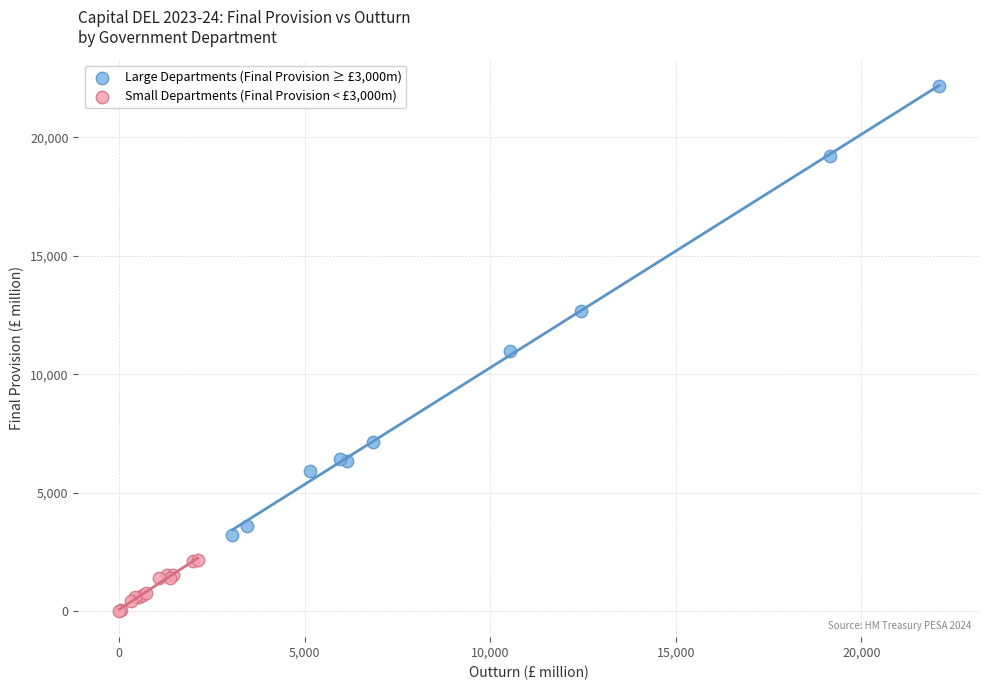

Which series contains the highest Y value?

Large Departments (Final Provision ≥ £3,000m)